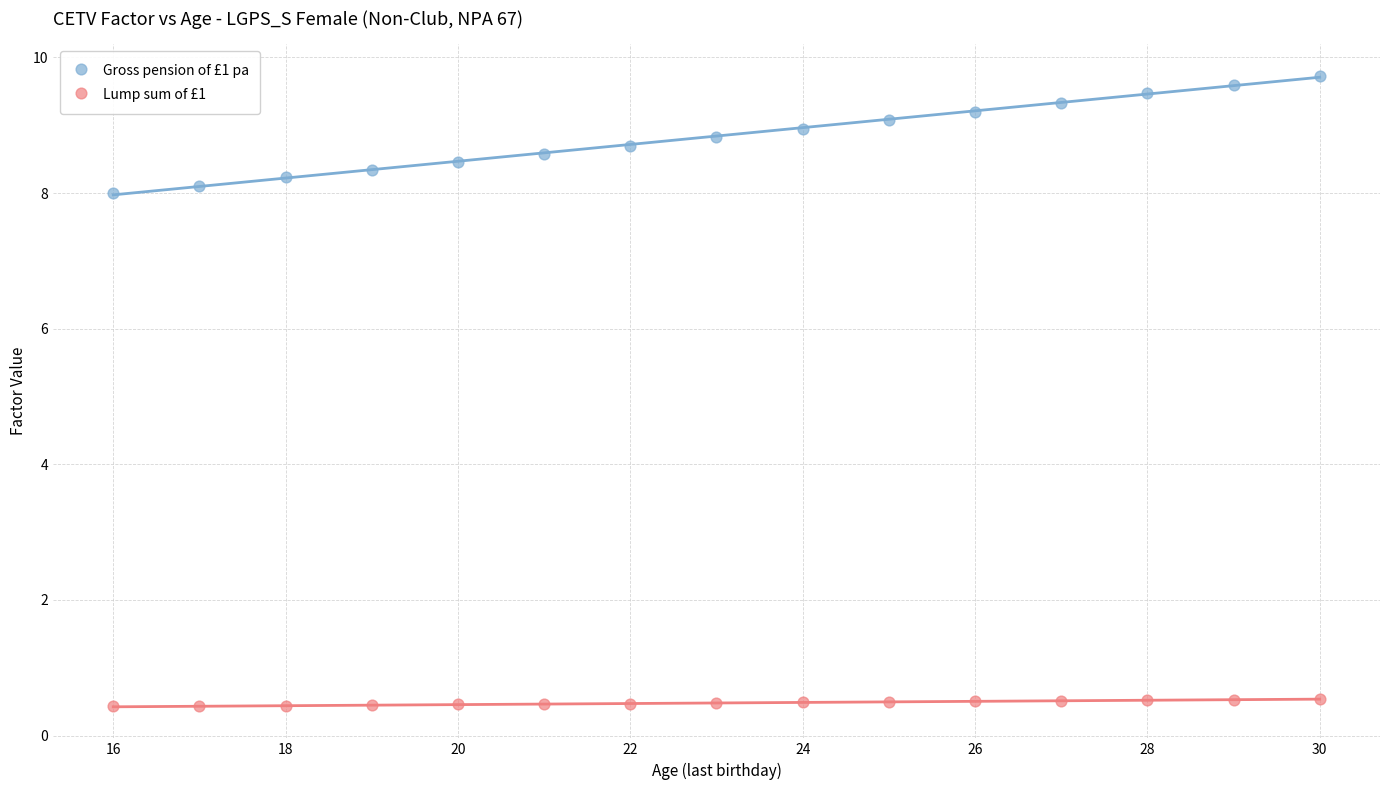

Across all data points, what is the range of X values (max minus min)?

14.0